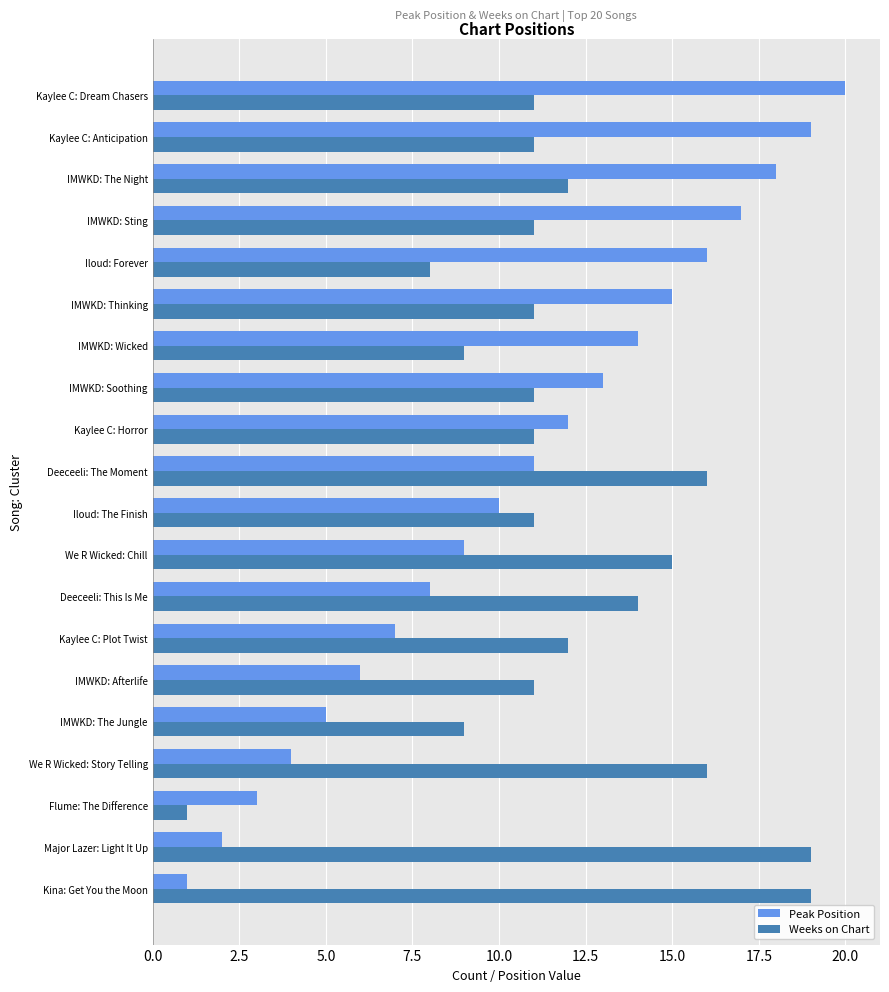

The value of Peak Position at Kina: Get You the Moon is 1. True or false?

True